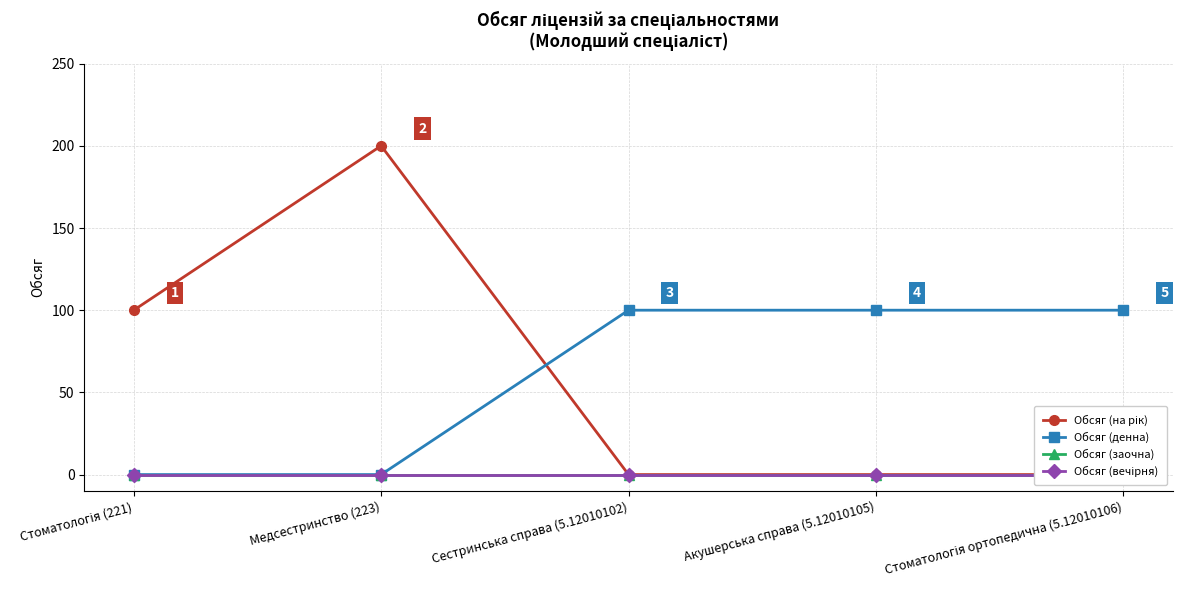

How many intersections are there between Обсяг (денна) and Обсяг (на рік)?

1